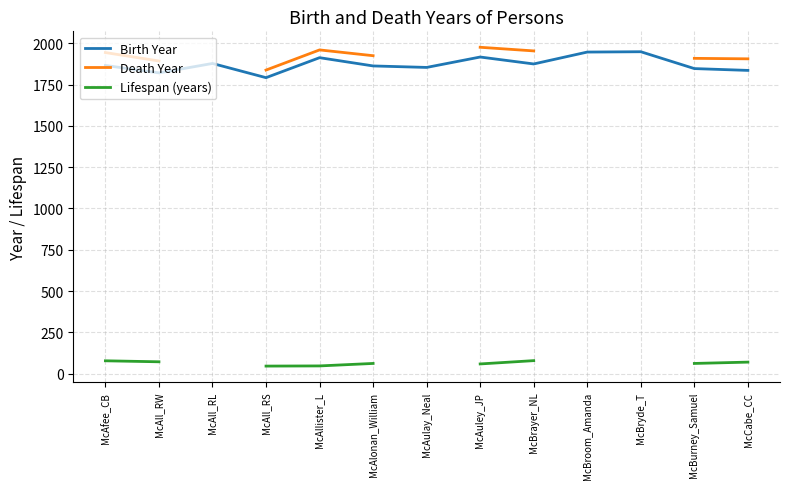

What is the difference between the maximum and minimum values in the Birth Year series?

157